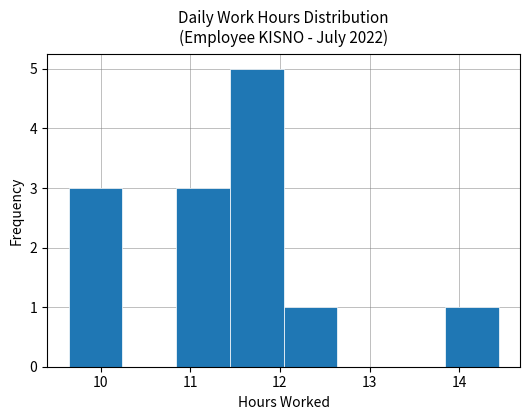

Over which range of the x-axis is the bar tallest?

11.44 to 12.04